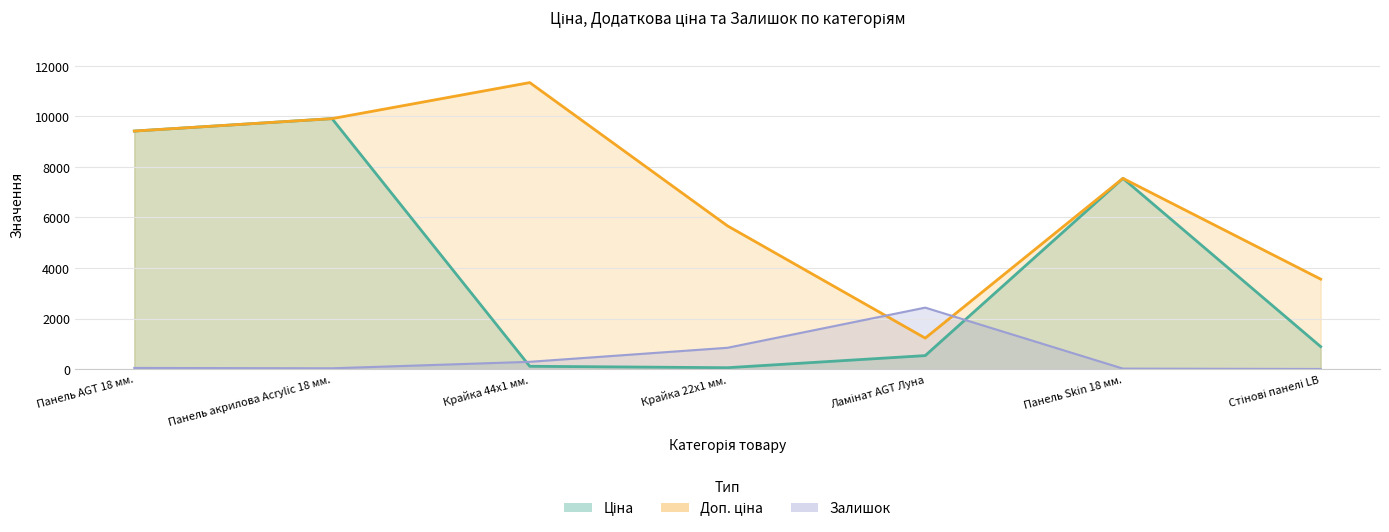

What is the total value across all series at Панель Skin 18 мм.?

15112.8